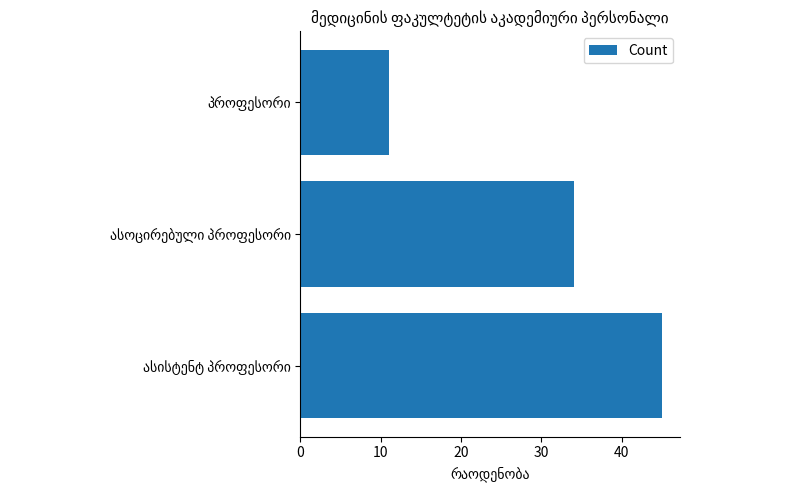

Does the chart contain any negative values?

No